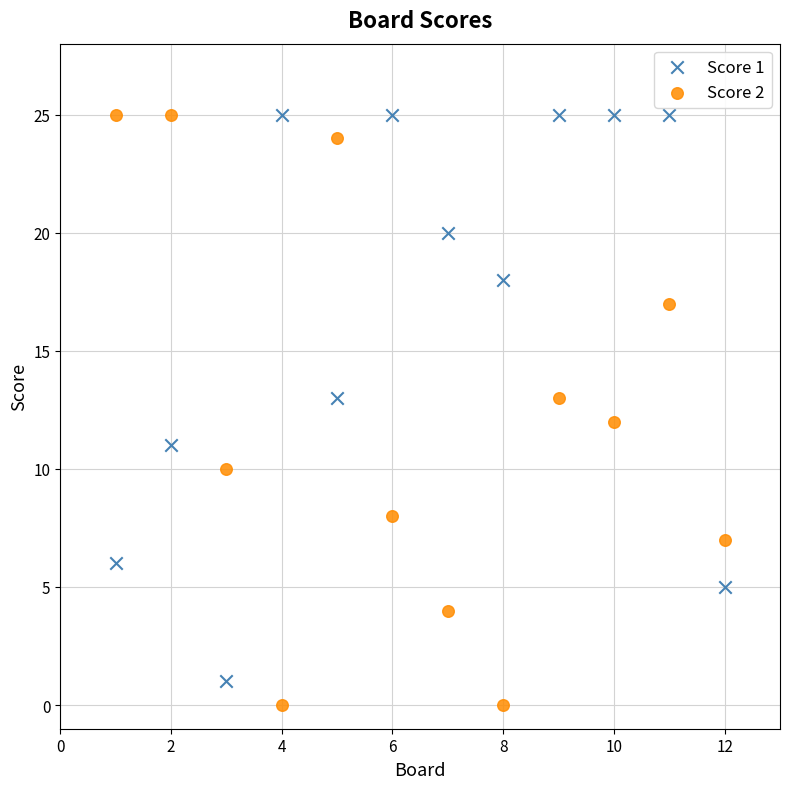

Which series has the largest Y range (max minus min)?

Score 2